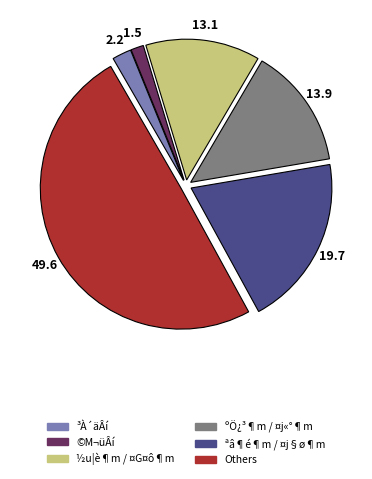

Is ªâ¶é¶m / ¤j§ø¶m the majority of the pie?

No